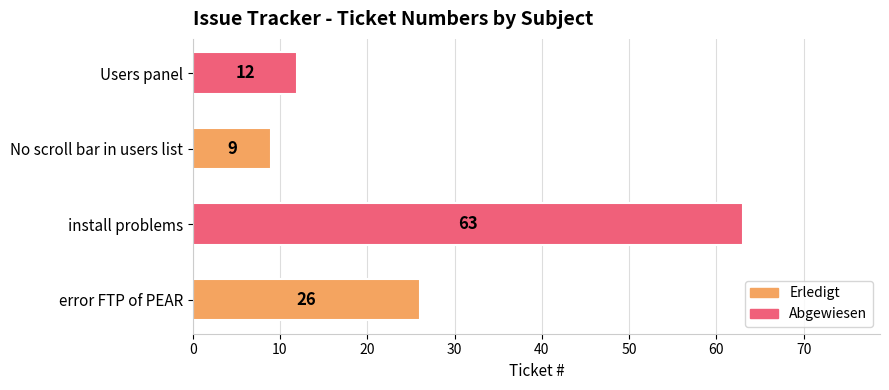

Reading bottom to top, list all the values displayed in this chart.

error FTP of PEAR=26	install problems=63	No scroll bar in users list=9	Users panel=12